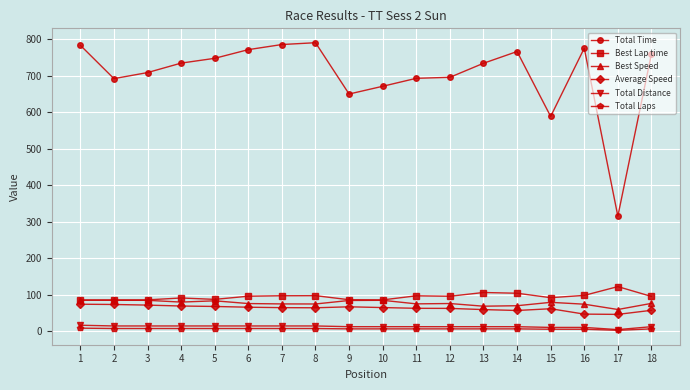

What is the lowest value of the Total Time series?

314.9